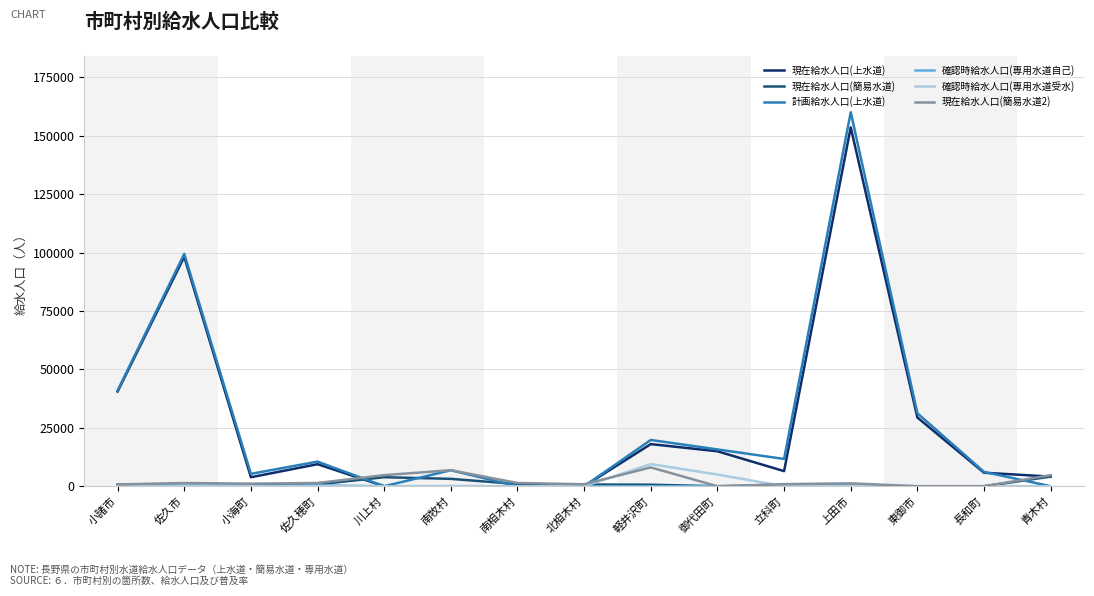

Where is 現在給水人口(上水道) nearest to the value 76772?

佐久市